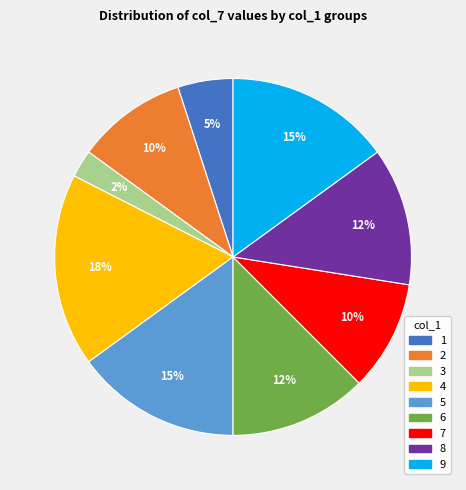

Which slice is the largest?

4